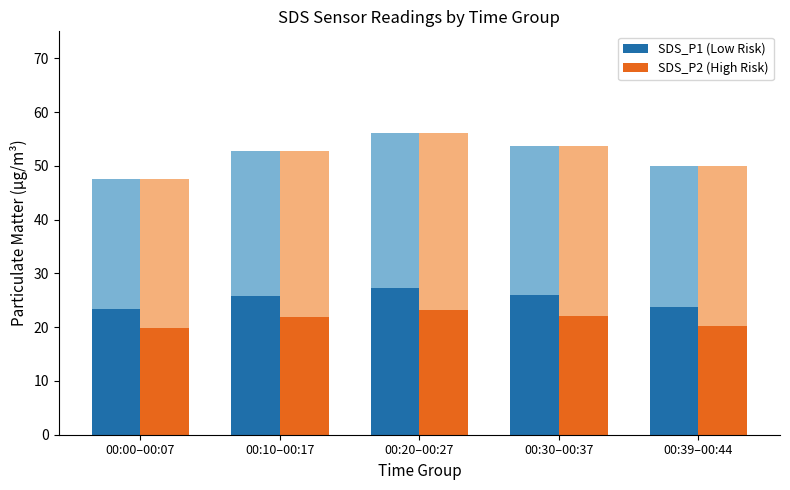

The value of SDS_P2 (High Risk) at 00:10–00:17 is 21.9. True or false?

True